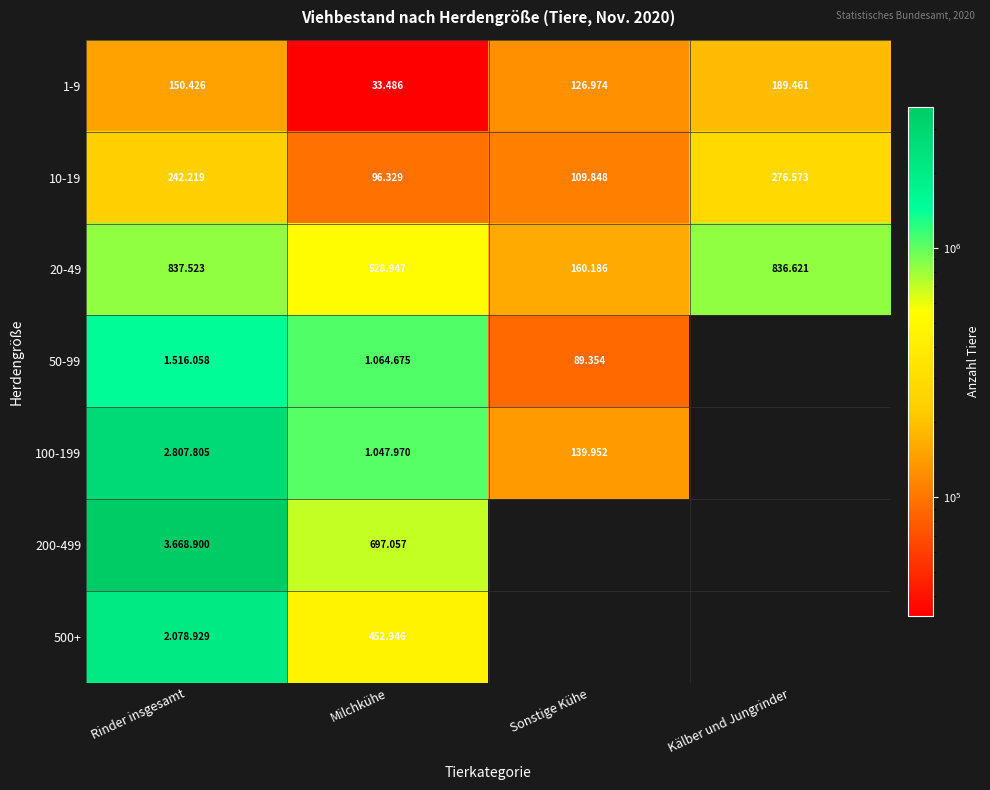

Rank the series at Sonstige Kühe from highest to lowest value.

20-49, 100-199, 1-9, 10-19, 200-499, 500+, 50-99